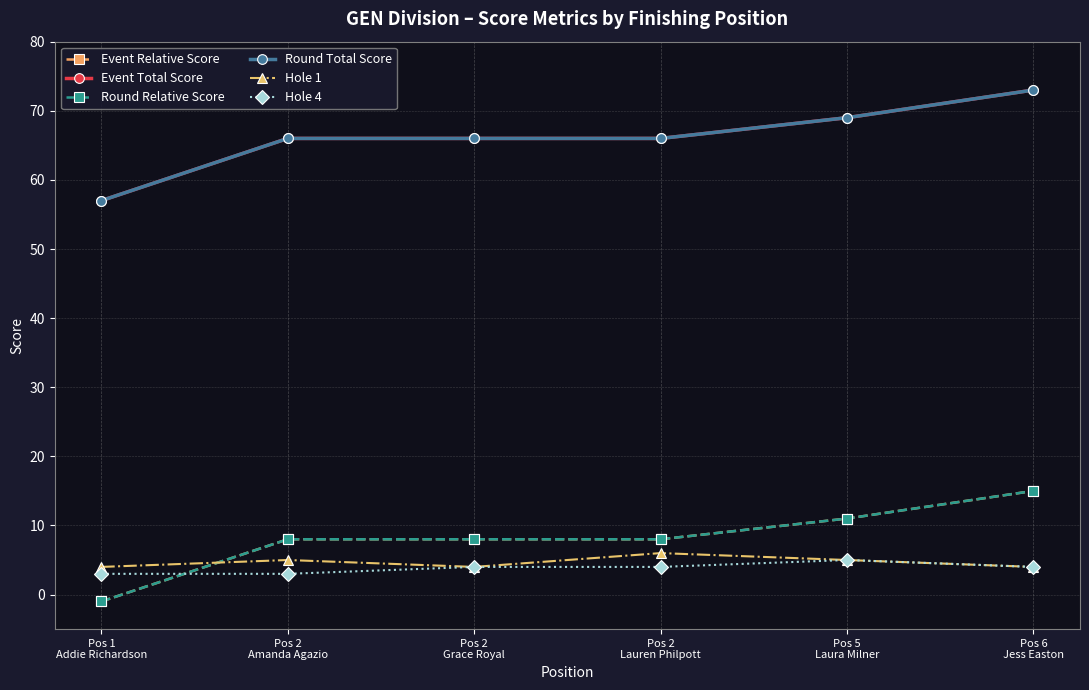

What is the sum of the Round Relative Score values at Pos 2
Amanda Agazio and Pos 1
Addie Richardson?

7